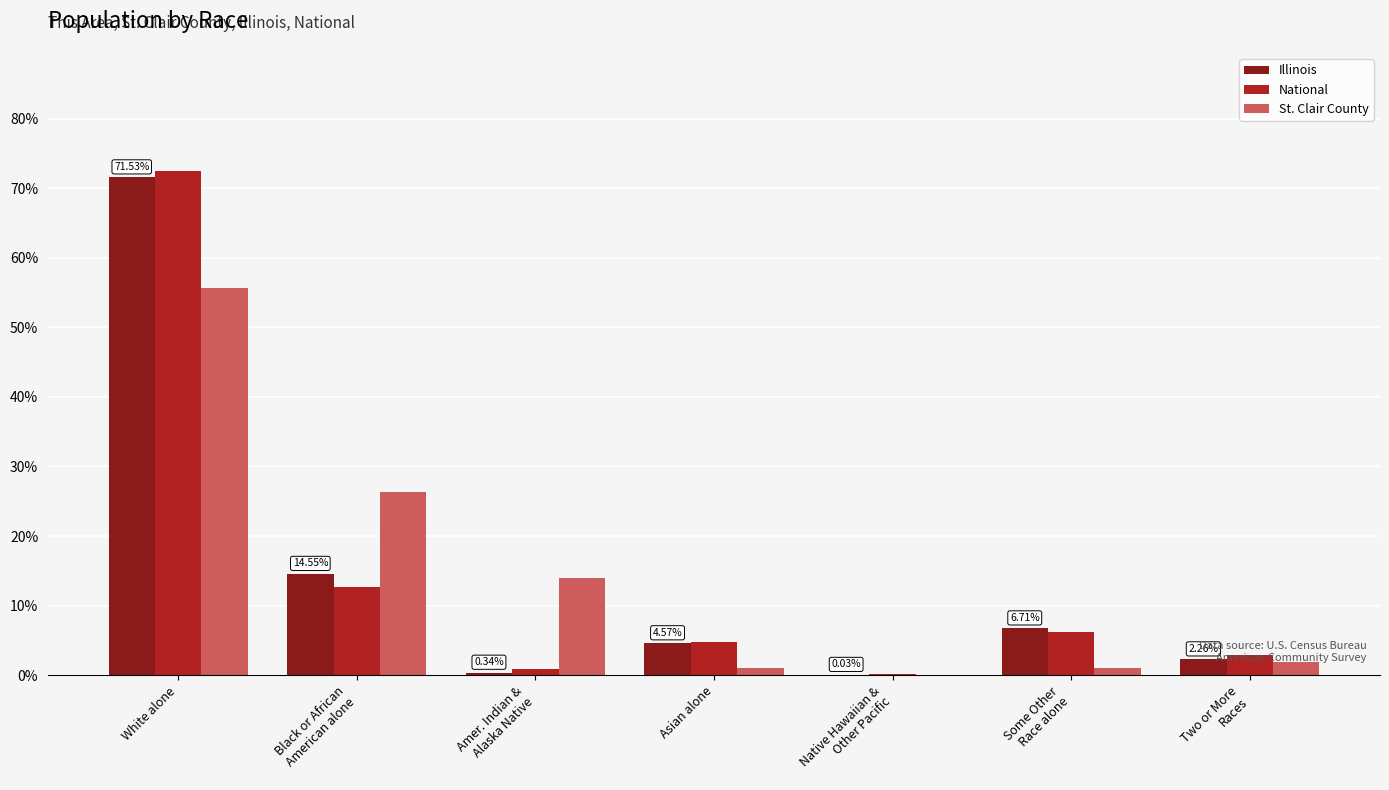

How many values in the National series exceed 4?

4